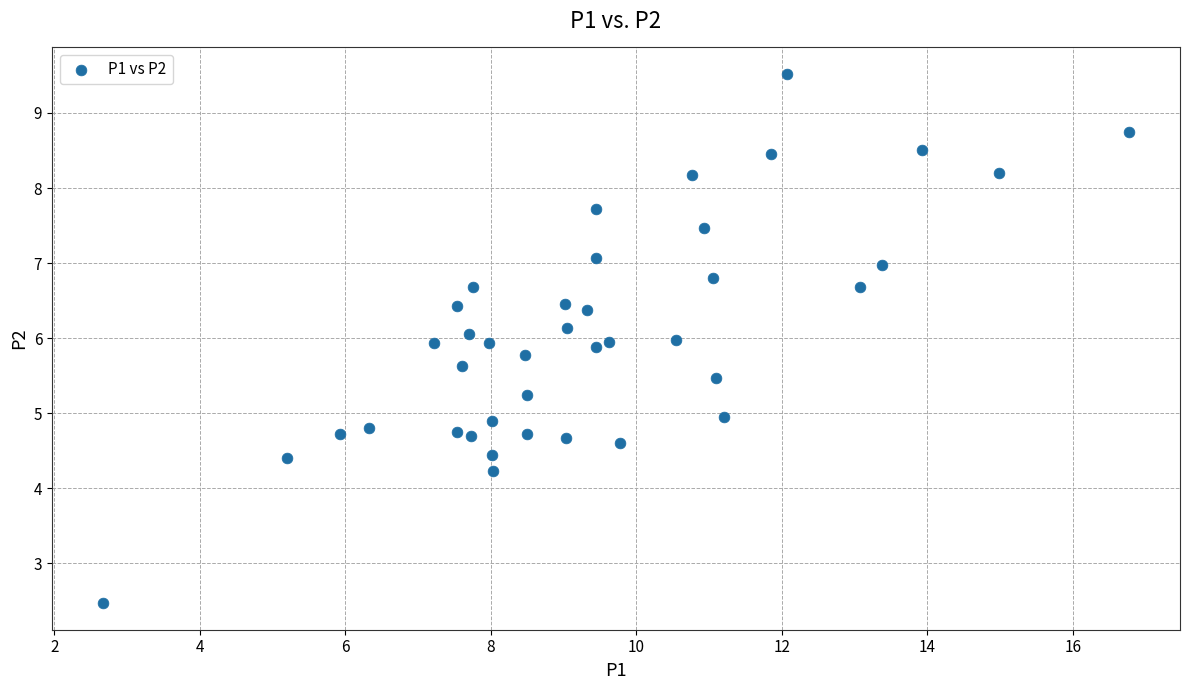

What is the range of X values (max minus min)?

14.1